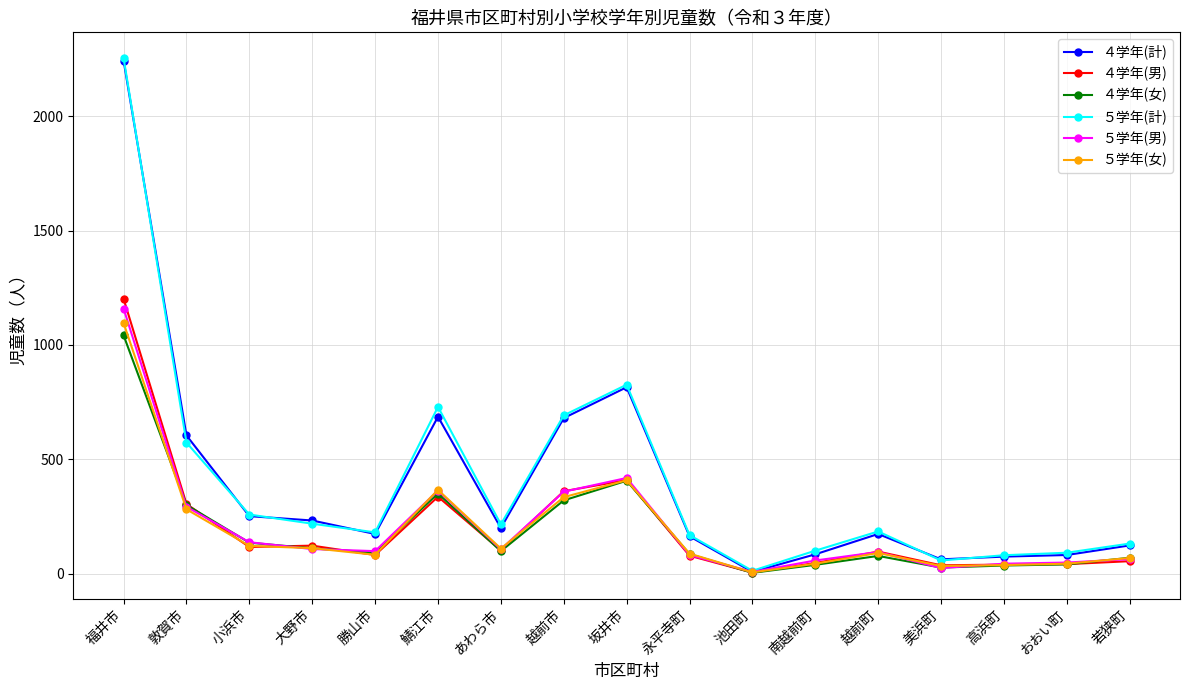

What is the sum of all ５学年(女) values?

3314